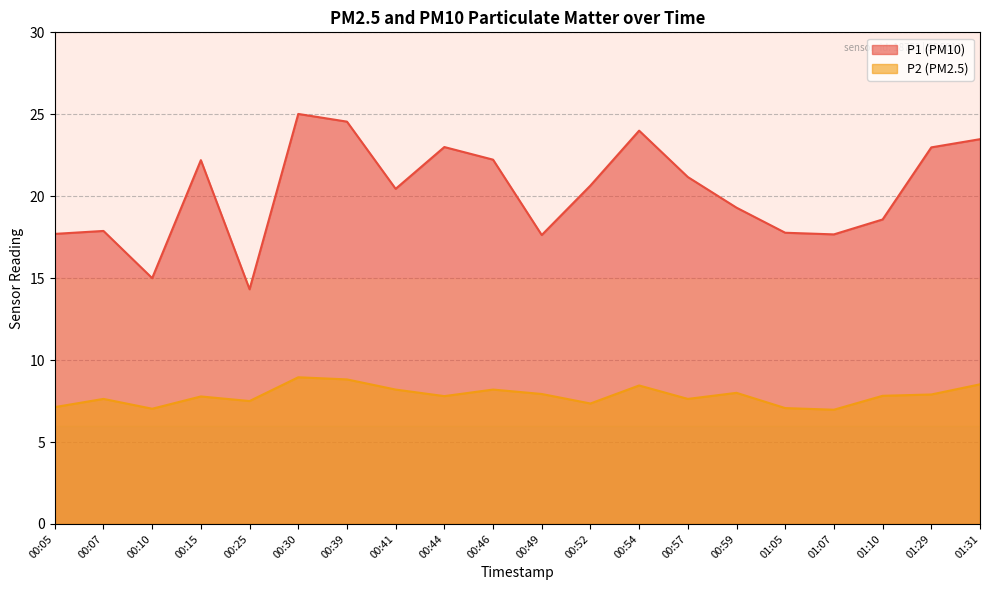

True or false: P2 has more than 0 interior local peaks.

True